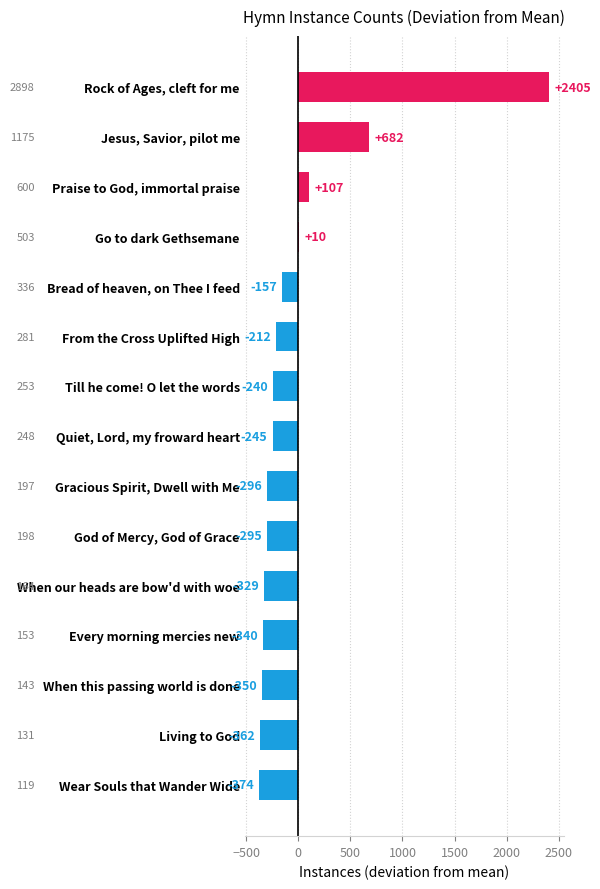

What is the smallest value displayed?

-374.3